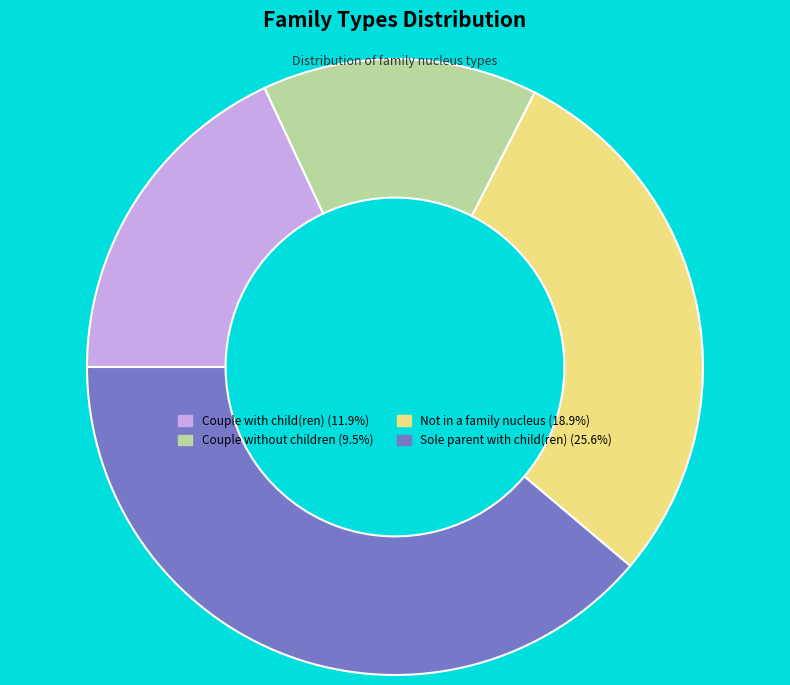

Which slice is the smallest?

Couple without children